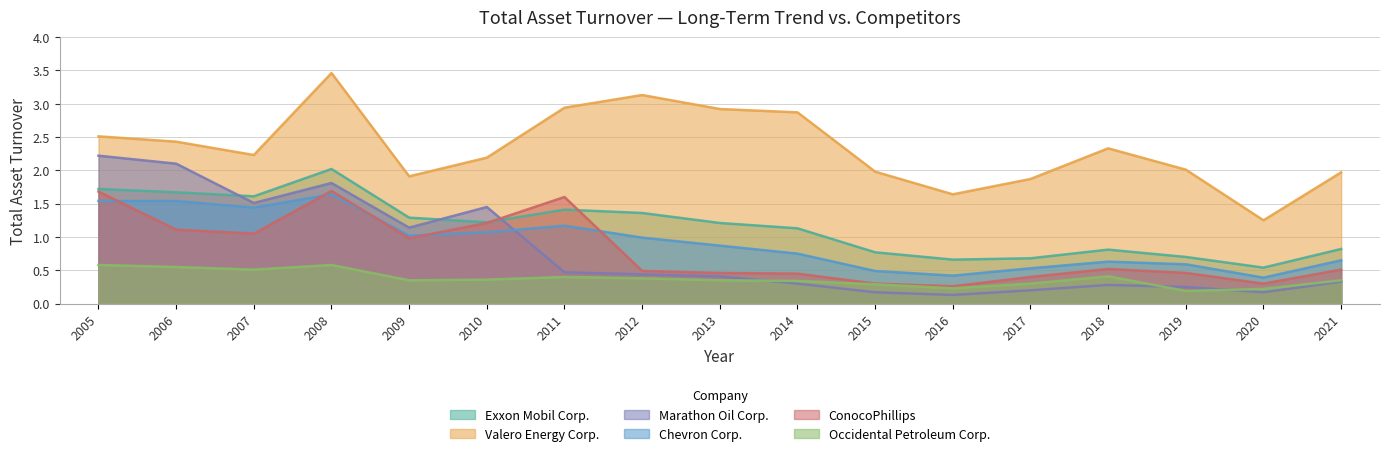

What is the difference between the maximum and second lowest values in the Marathon Oil Corp. series?

2.1